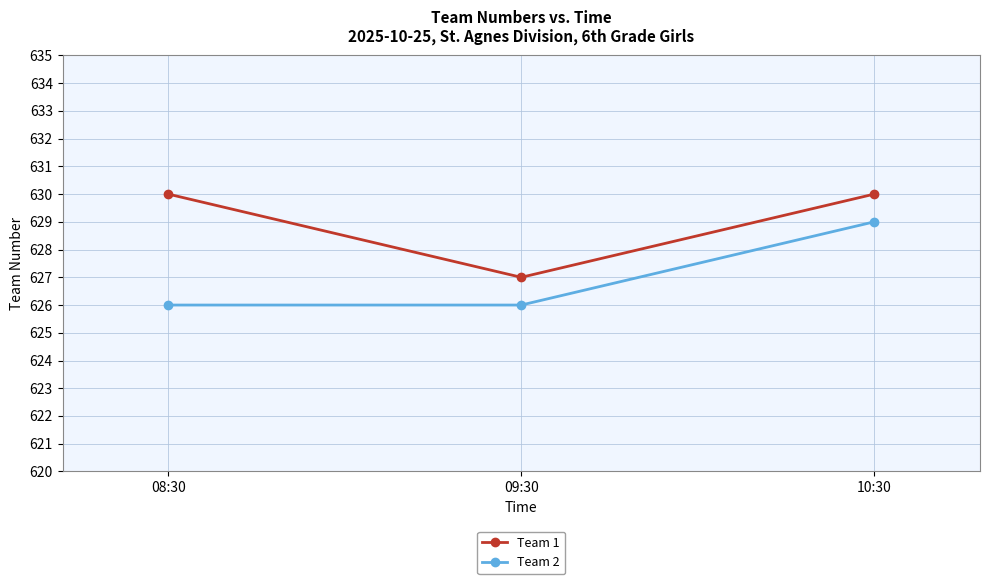

Is it true that Team 1 equals 630 at 10:30?

True